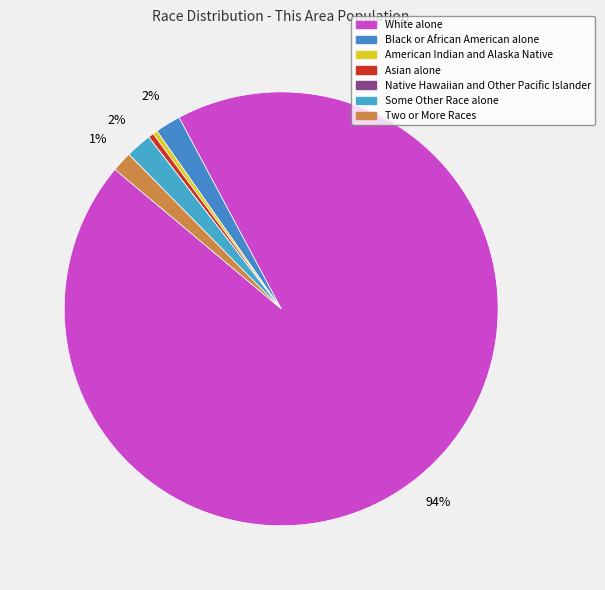

Combined, what portion of the pie is Asian alone and Some Other Race alone?

2.3%